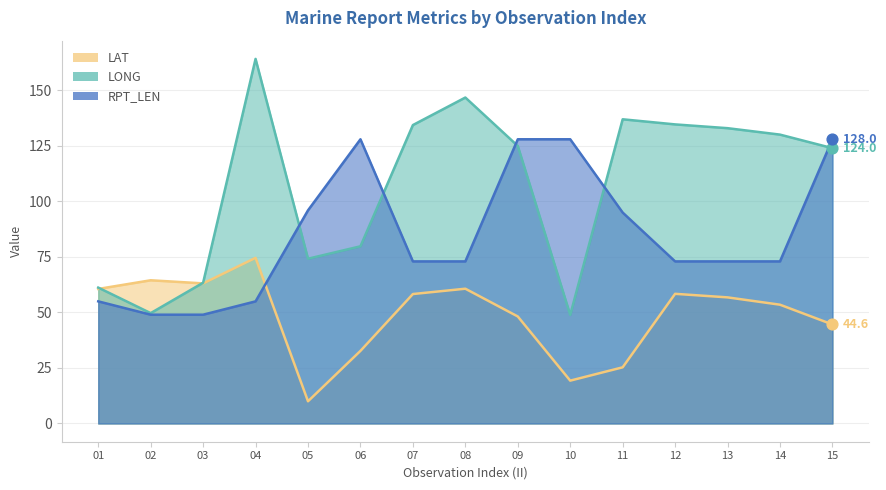

At which category is the sum across all series the highest?

09